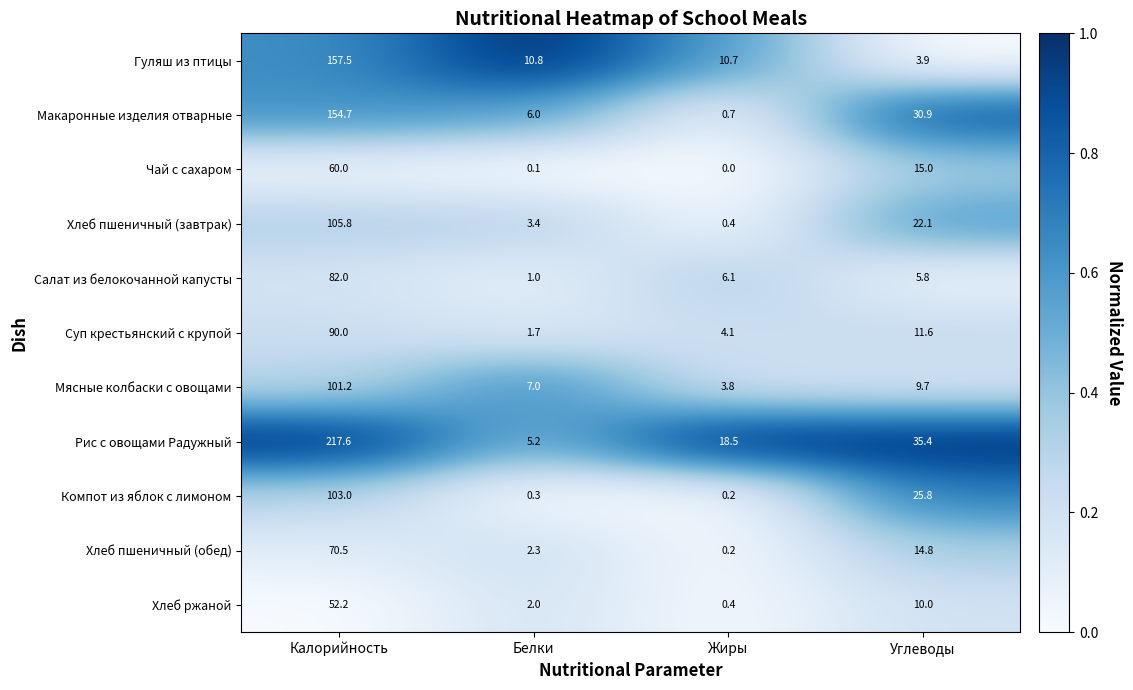

What is the sum of all Гуляш из птицы values?

182.9